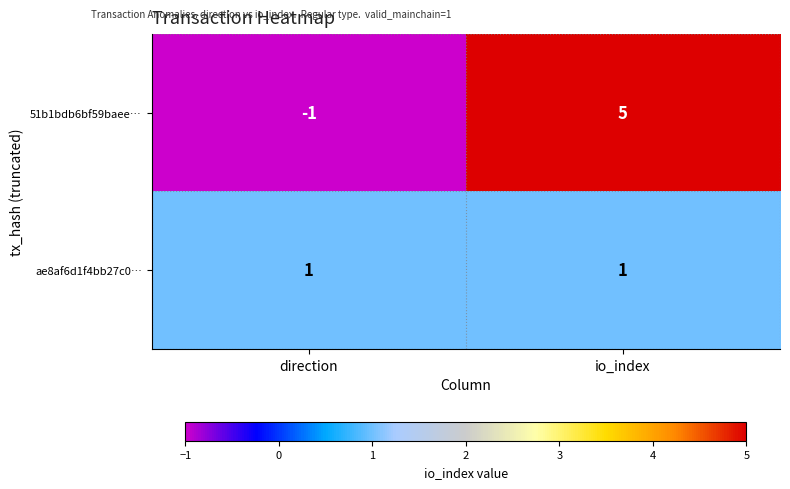

What is the difference between the highest and lowest values at io_index?

4